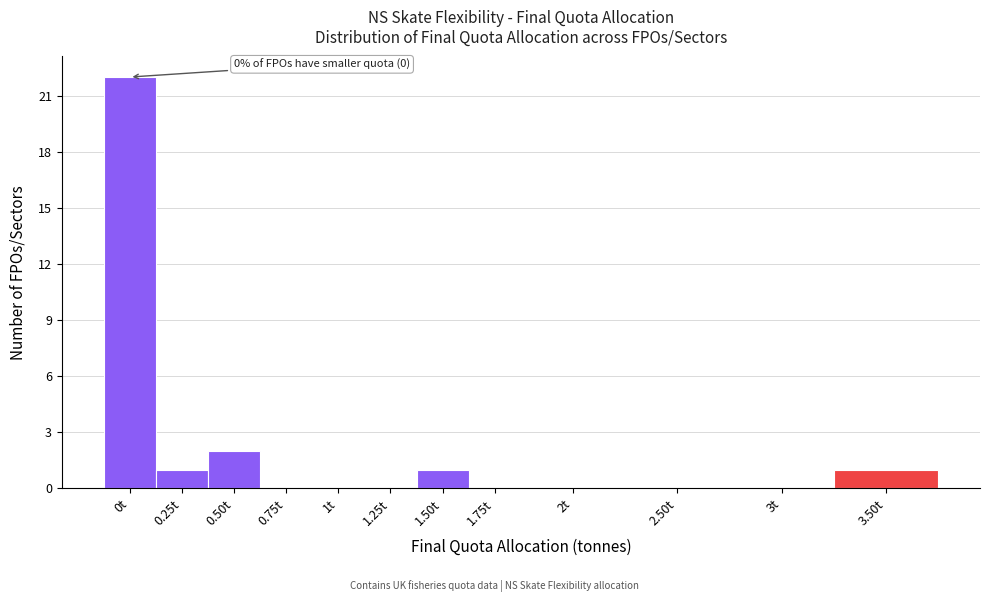

Reading left to right, list all the values displayed in this chart.

0t=22	0.25t=1	0.50t=2	0.75t=0	1t=0	1.25t=0	1.50t=1	1.75t=0	2t=0	2.50t=0	3t=0	3.50t=1